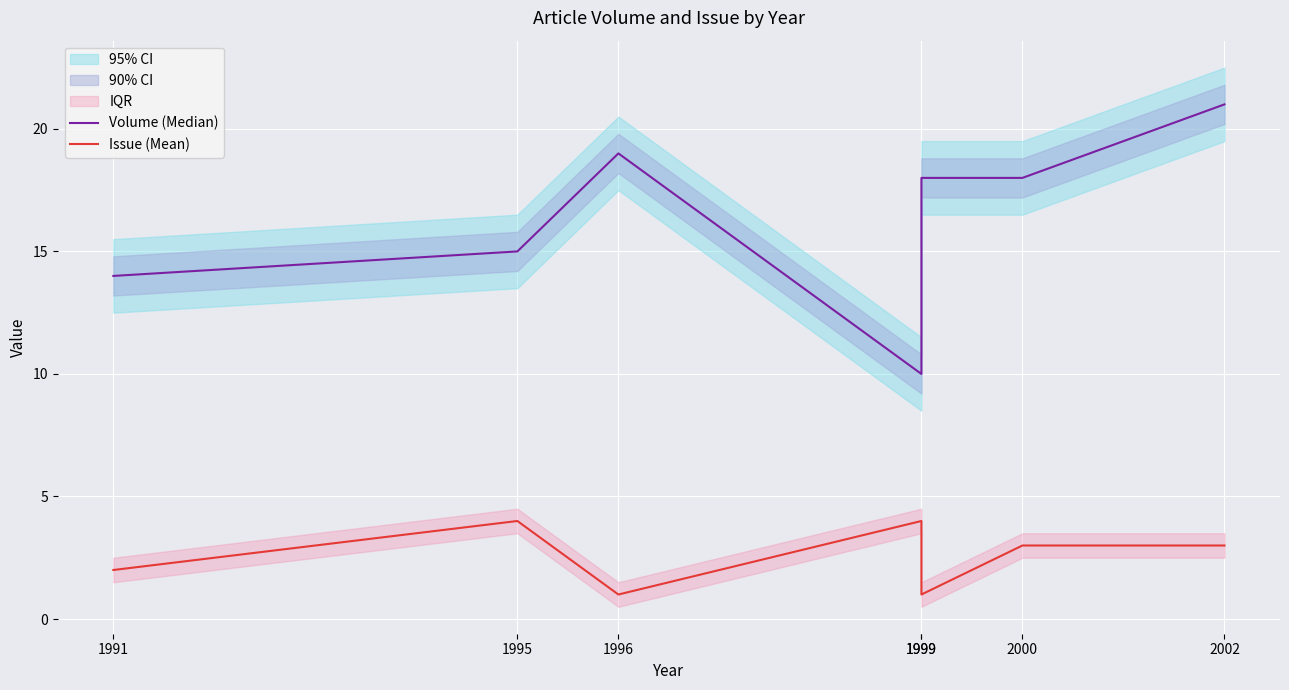

Reading left to right, transcribe all the data shown in this chart.

Volume (Median): 1991=14	1995=15	1996=19	1999=10	1999=18	2000=18	2002=21
Issue (Mean): 1991=2	1995=4	1996=1	1999=4	1999=1	2000=3	2002=3